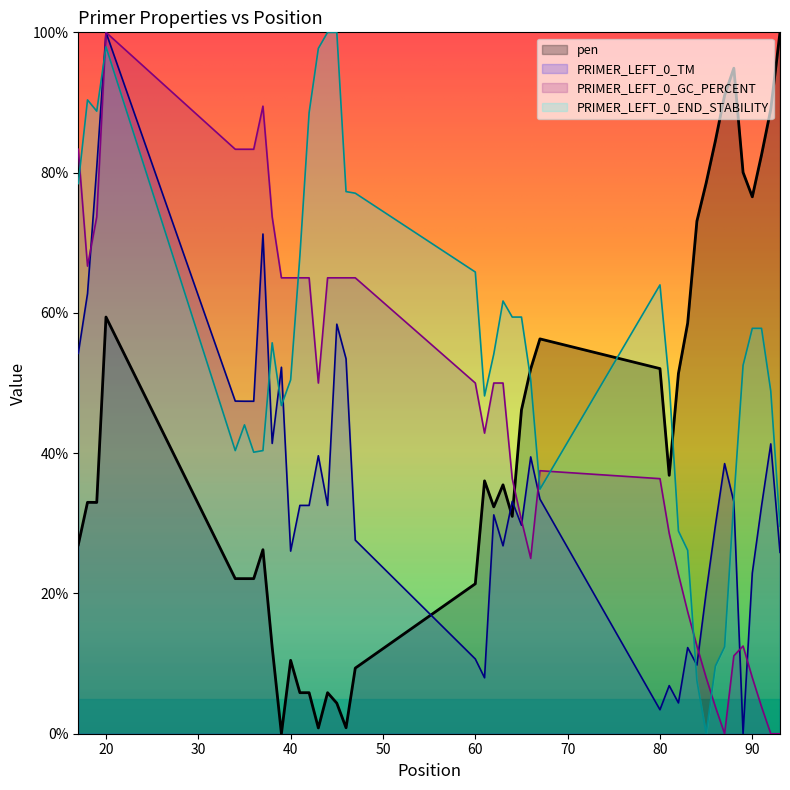

Which series has the largest total across all categories?

PRIMER_LEFT_0_END_STABILITY